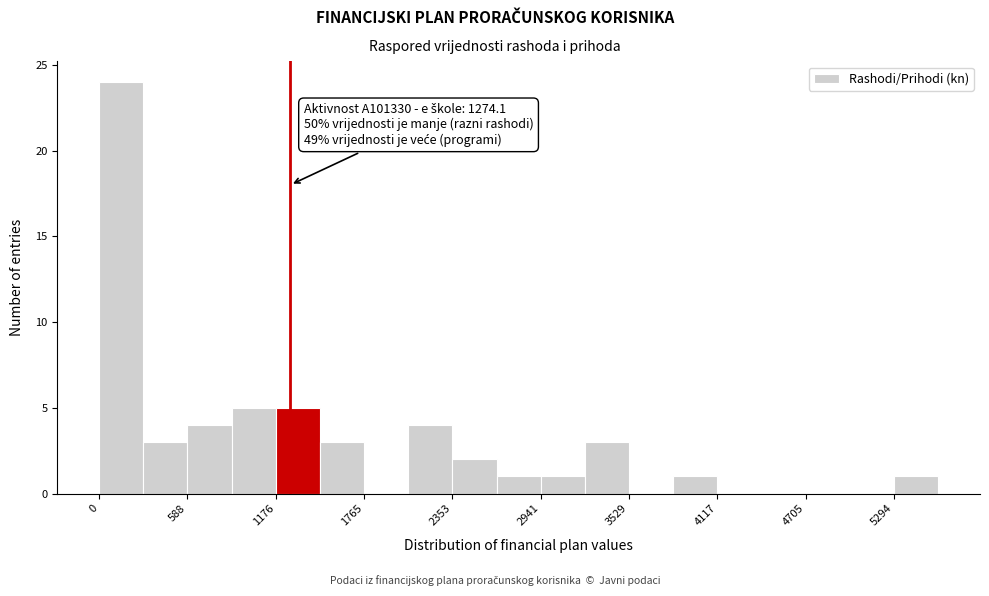

Read against the x-axis, roughly where is the centre of the tallest bar?

100